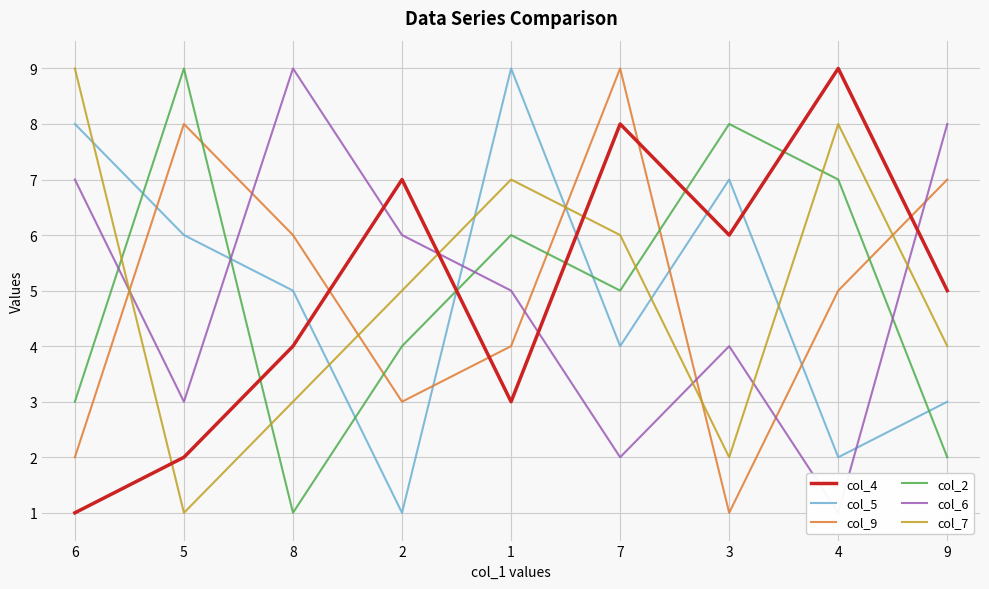

Reading left to right, extract all data points from this chart.

col_4: 1	2	4	7	3	8	6	9	5
col_5: 8	6	5	1	9	4	7	2	3
col_9: 2	8	6	3	4	9	1	5	7
col_2: 3	9	1	4	6	5	8	7	2
col_6: 7	3	9	6	5	2	4	1	8
col_7: 9	1	3	5	7	6	2	8	4